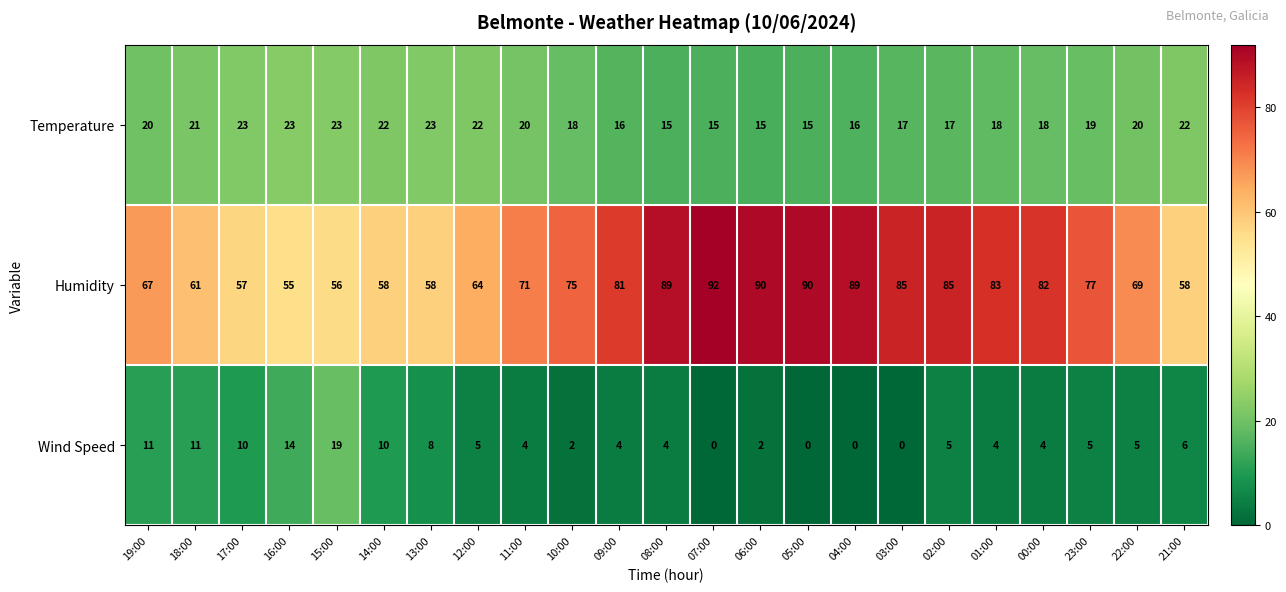

Is it true that Humidity equals 17 at 17:00?

False